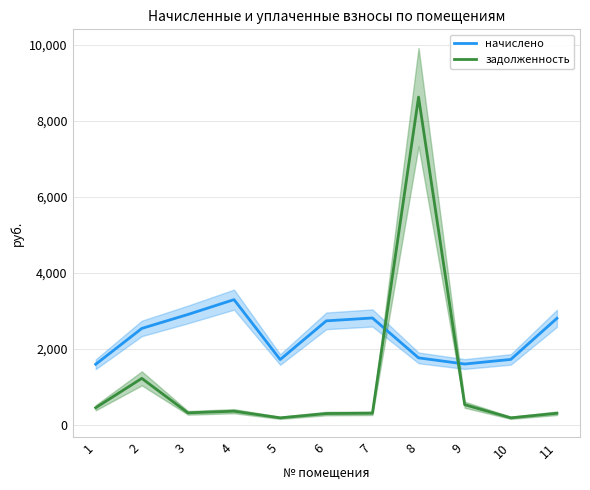

The value of начислено at 10 is 583.7. True or false?

False